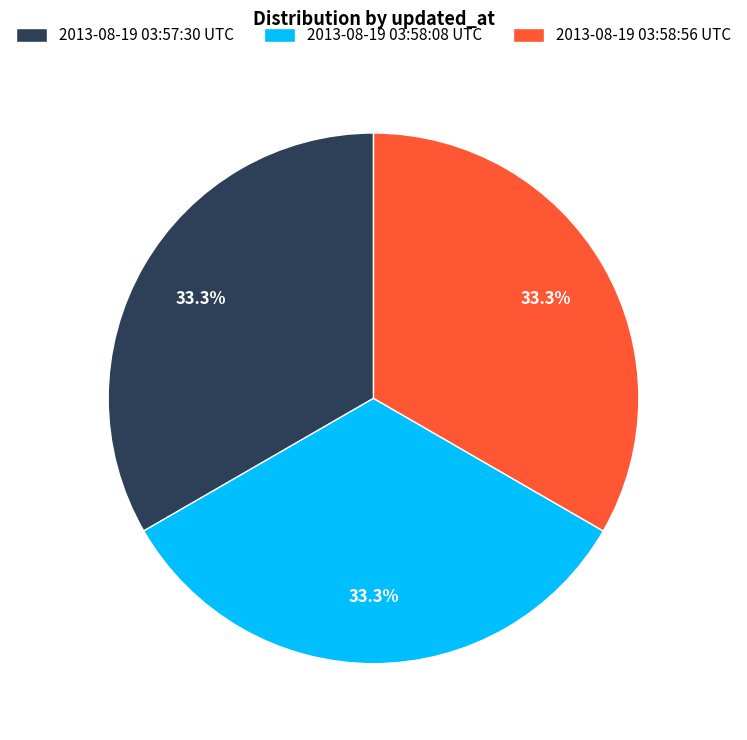

Is the sum of 2013-08-19 03:58:08 UTC and 2013-08-19 03:58:56 UTC greater than half?

Yes